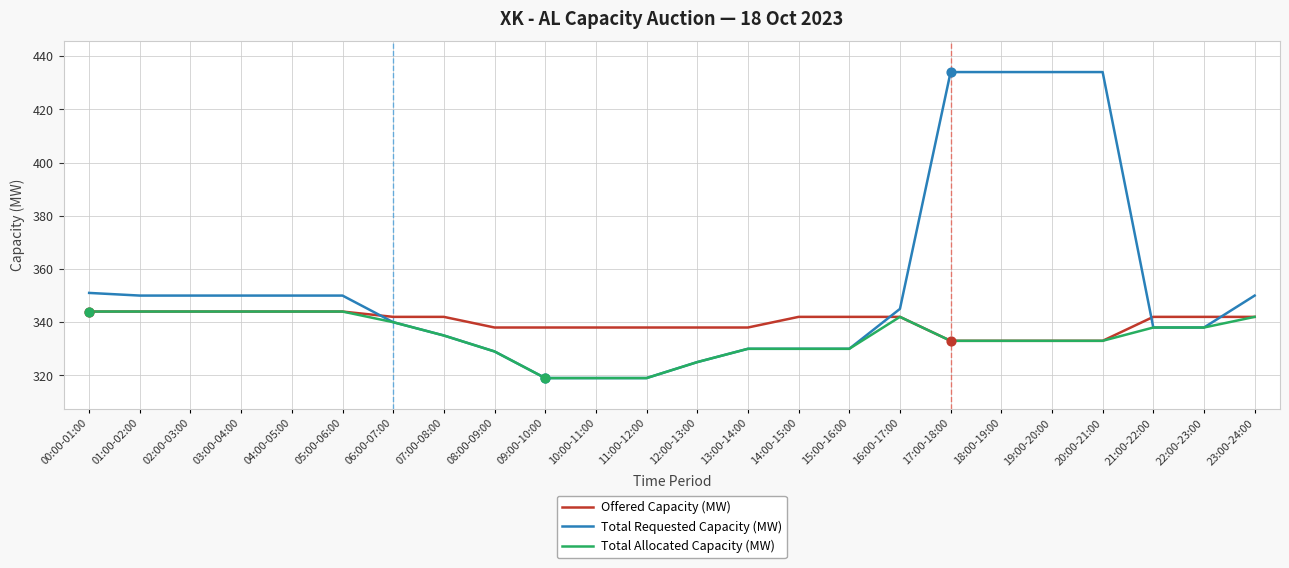

Which series has the largest total across all categories?

Total Requested Capacity (MW)